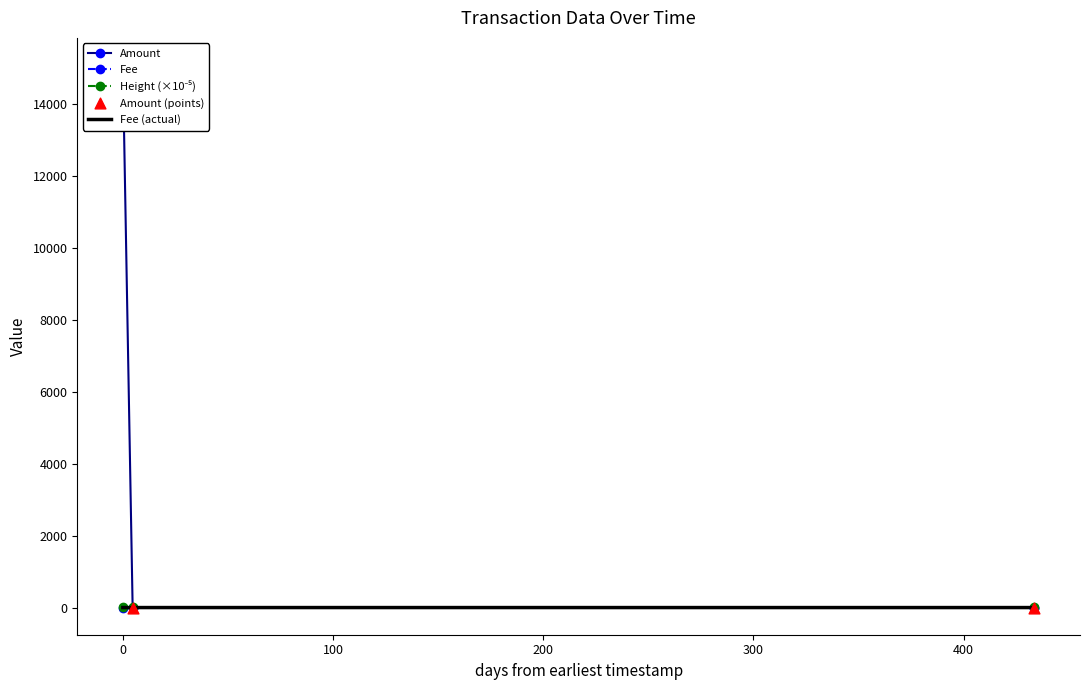

What are all the series names shown in the legend?

Amount, Fee, Height (×10⁻⁵), Fee (actual), Amount (points)